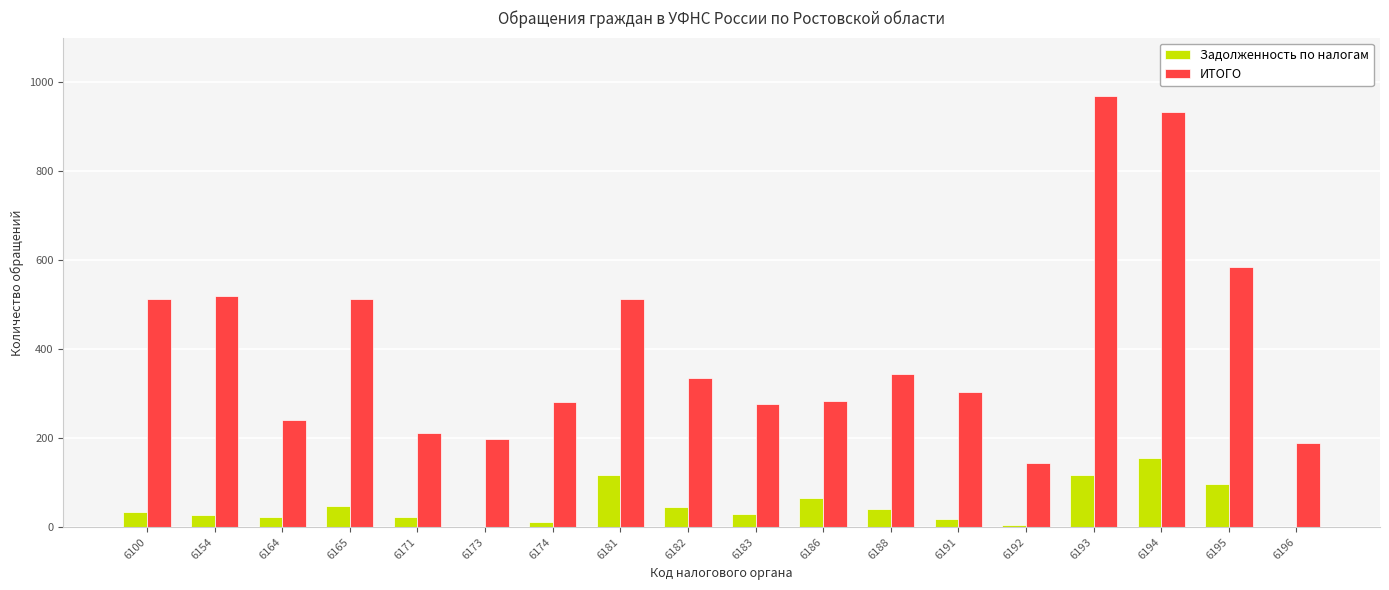

Between 6182 and 6195, which series saw the biggest shift?

ИТОГО